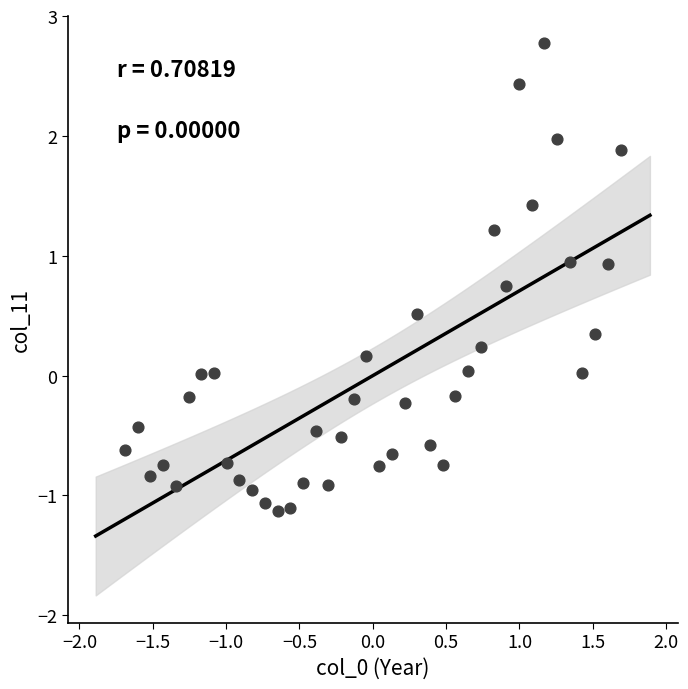

What is the range of Y values (max minus min)?

3.9